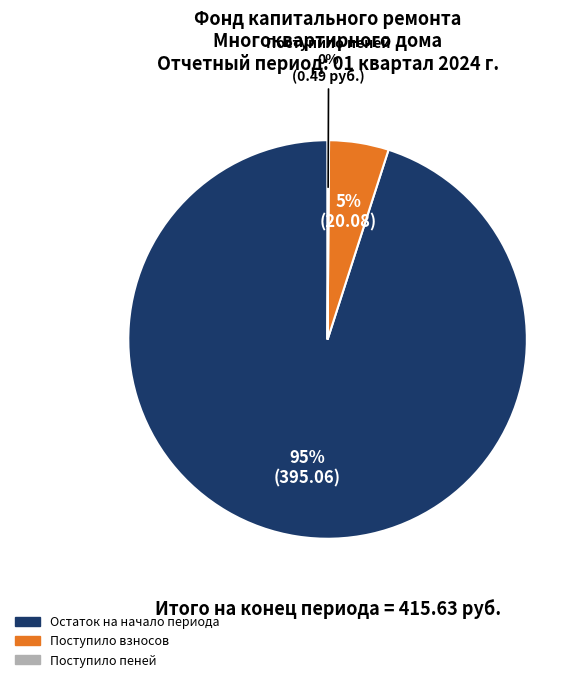

To the nearest percent, what is the average slice percentage?

33%